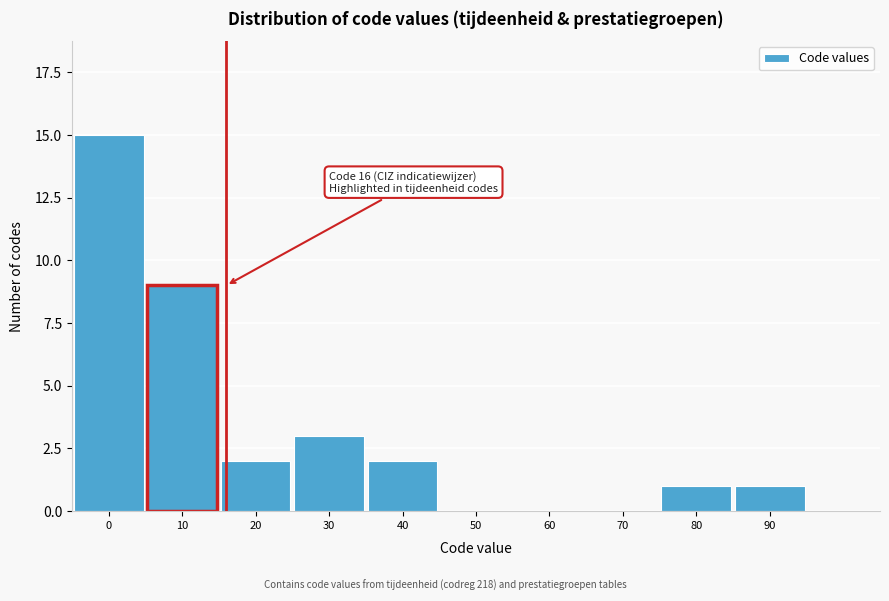

Reading left to right, list all the values displayed in this chart.

0=15	10=9	20=2	30=3	40=2	50=0	60=0	70=0	80=1	90=1